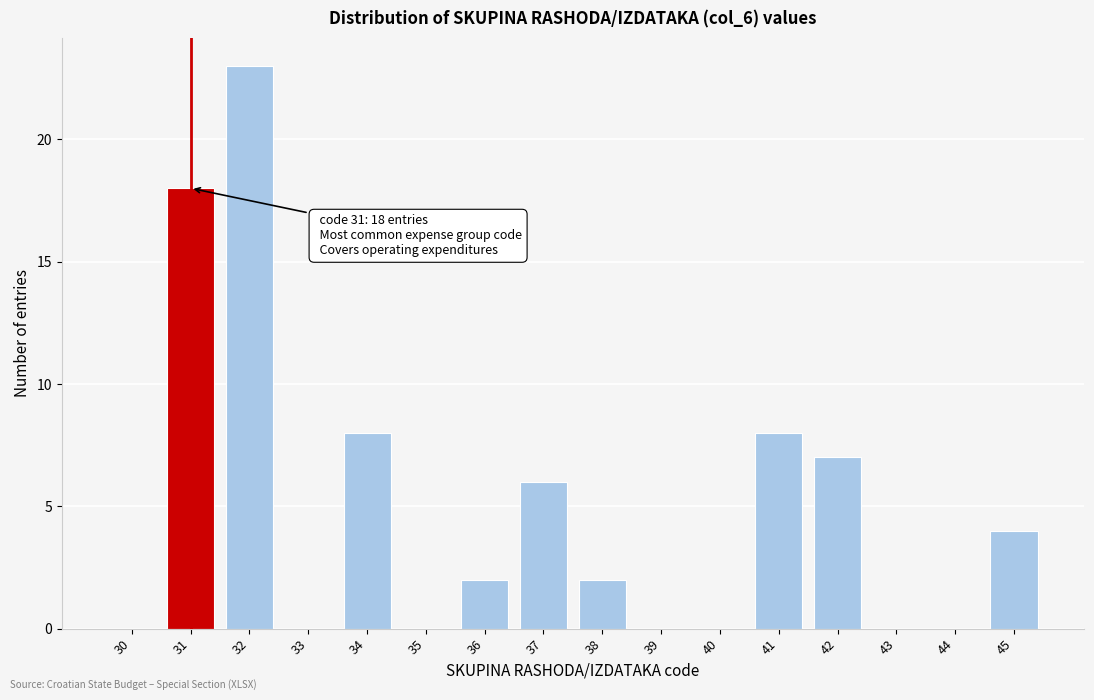

Reading right to left, list all the values displayed in this chart.

45=4	44=0	43=0	42=7	41=8	40=0	39=0	38=2	37=6	36=2	35=0	34=8	33=0	32=23	31=18	30=0